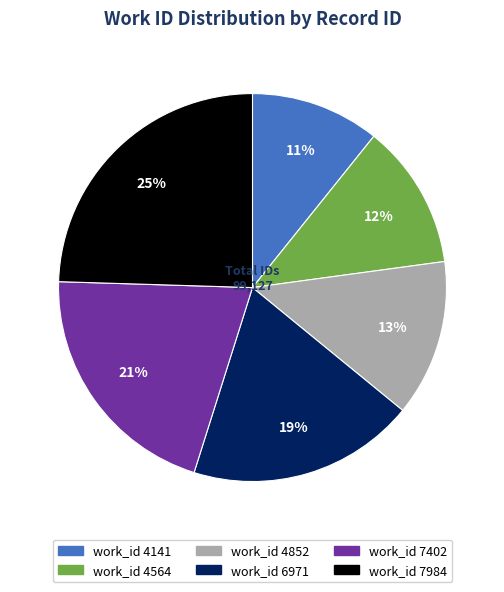

Does any single category account for the majority?

No